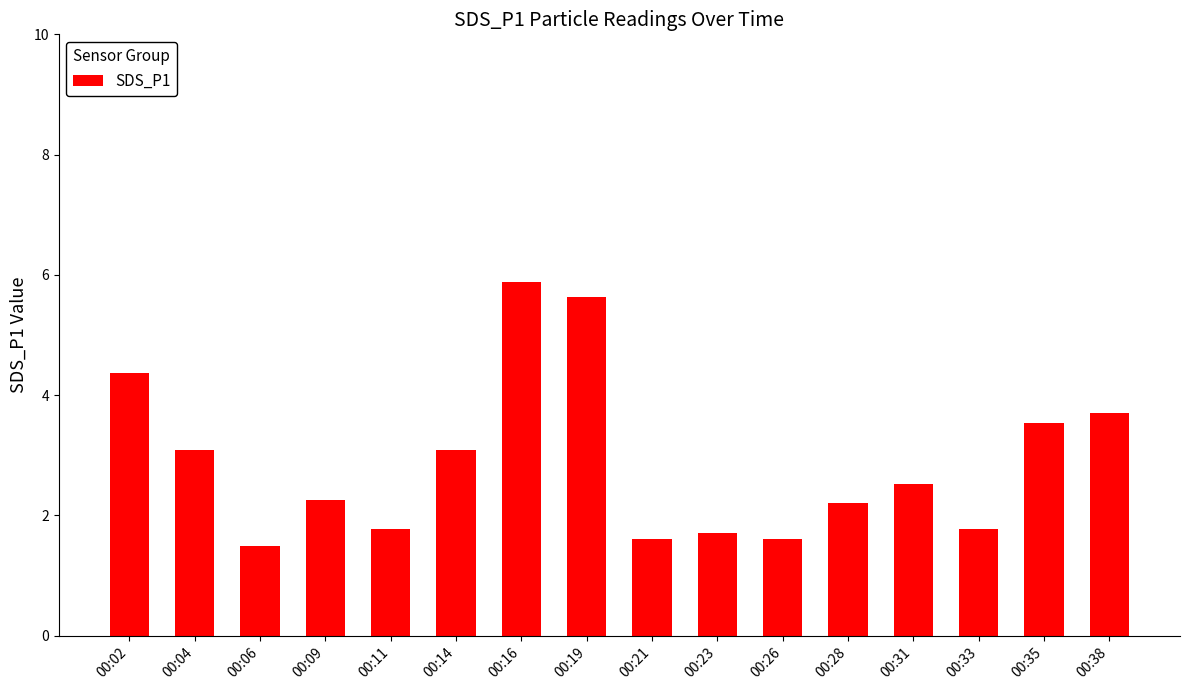

What is the smallest value displayed?

1.5